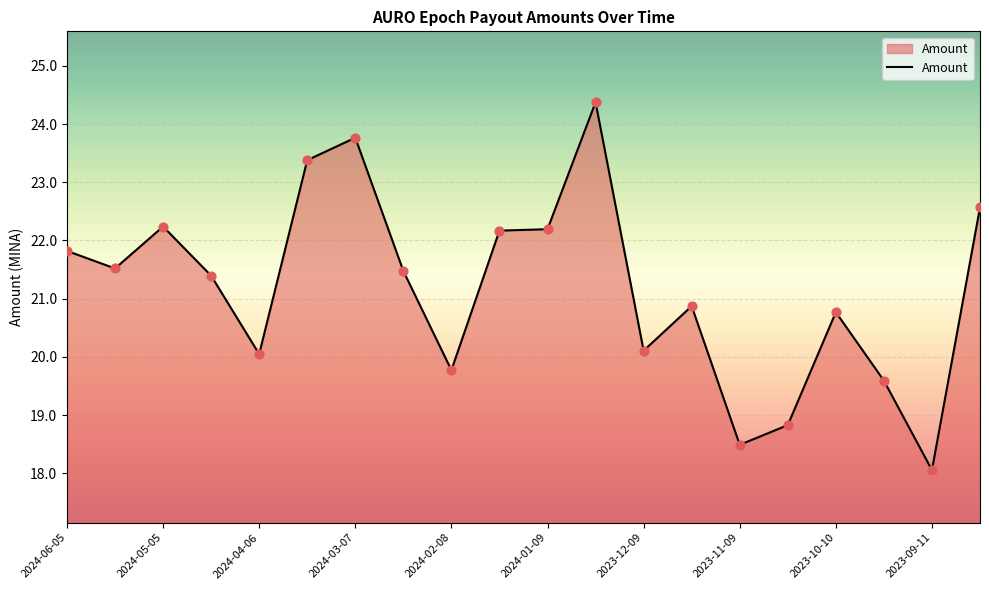

What is the minimum value shown in the chart?

18.1